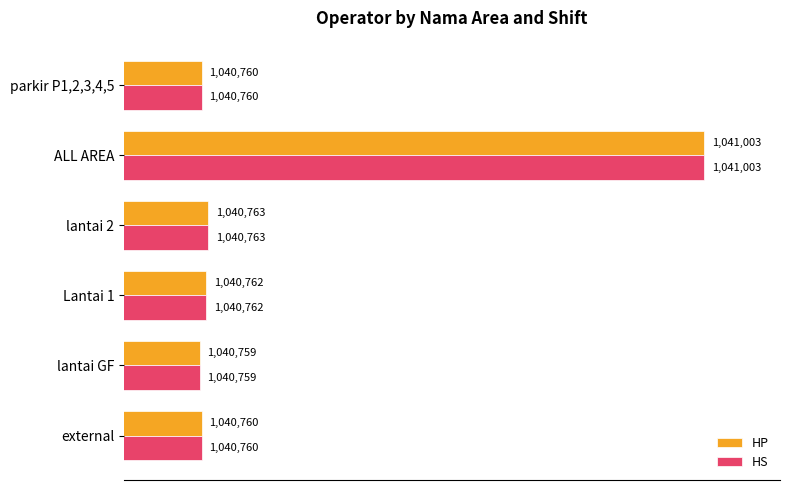

What value does the HP series have at Lantai 1, to the nearest 50?

1040750